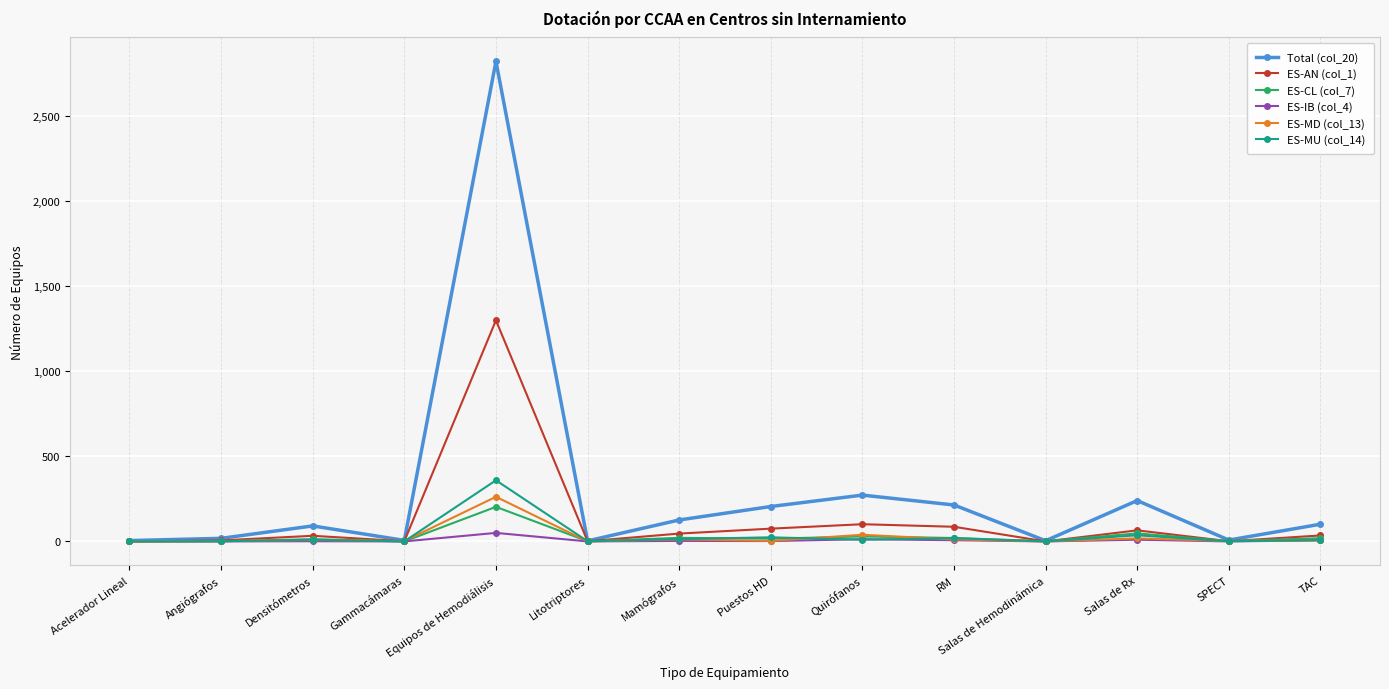

What is the difference between the second highest and minimum values in the ES-MD (col_13) series?

39